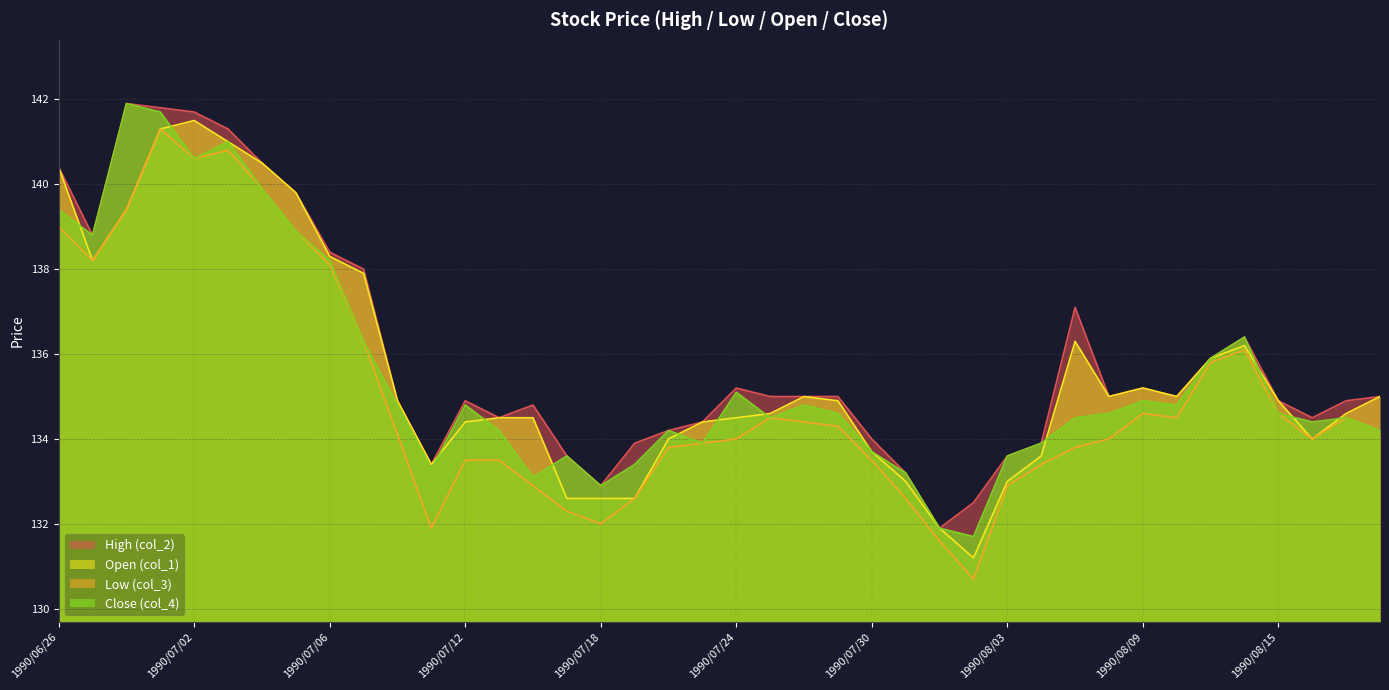

At which label does Open (col_1) reach its minimum?

1990/08/02